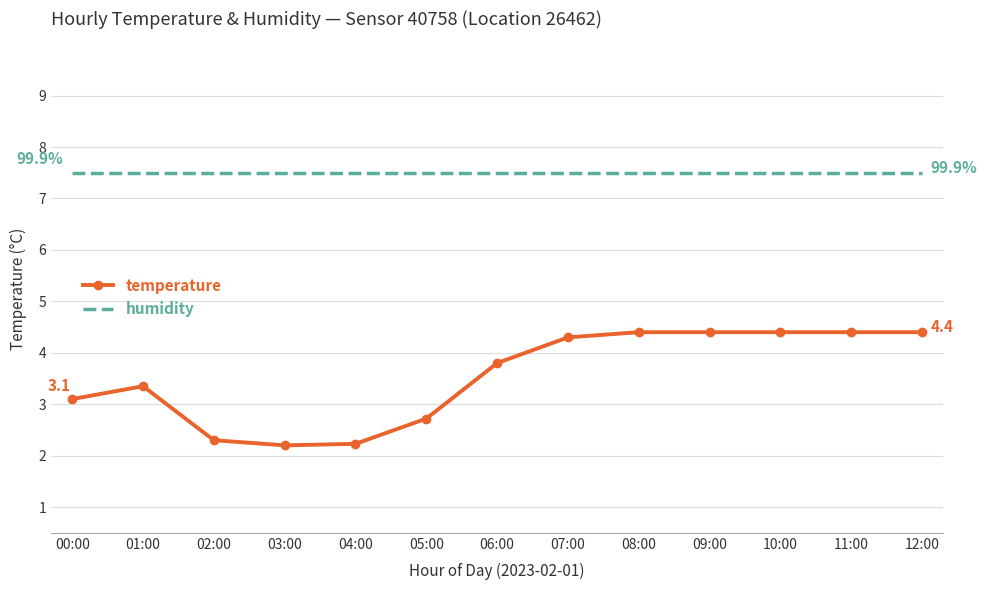

What is the sum of all temperature values?

46.0